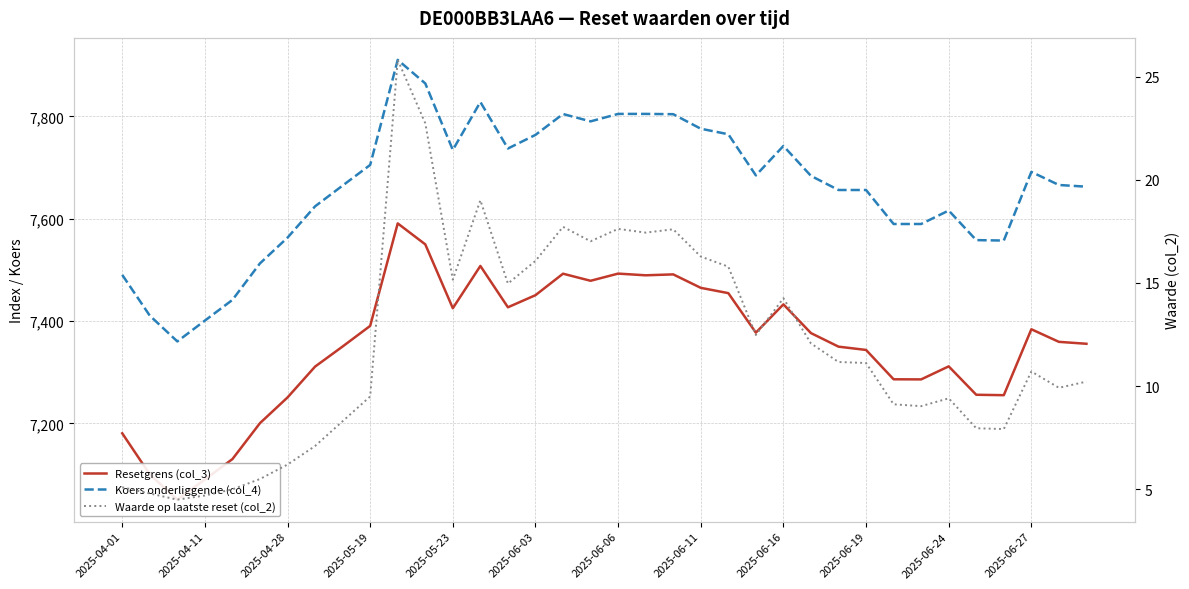

Reading left to right, list all the values displayed in this chart.

Resetgrens (col_3): 7180.5	7100.2	7050.8	7090.3	7130.1	7200.4	7250.6	7310.9	7350.2	7390.5	7590.8	7549.9	7425.0	7507.7	7426.8	7450.5	7492.5	7478.7	7492.7	7489.4	7491.2	7464.9	7454.5	7377.3	7432.6	7376.4	7349.9	7343.4	7286.1	7285.9	7311.4	7255.8	7255.0	7383.9	7359.3	7355.5
Koers onderliggende (col_4): 7490.2	7410.5	7360.1	7400.8	7441.3	7512.7	7563.0	7624.2	7664.8	7705.1	7910.5	7864.4	7734.4	7828.1	7737.2	7763.8	7804.7	7790.3	7804.9	7804.9	7804.3	7775.9	7765.1	7684.7	7742.2	7683.7	7656.1	7656.1	7589.7	7589.7	7616.0	7558.2	7557.3	7691.6	7665.9	7662.6
Waarde op laatste reset (col_2): 5.1	4.8	4.5	4.7	5.0	5.5	6.2	7.1	8.3	9.5	25.8	22.7	15.2	19.0	15.0	16.1	17.7	17.0	17.6	17.4	17.6	16.3	15.8	12.5	14.3	12.1	11.2	11.1	9.1	9.0	9.4	8.0	7.9	10.7	9.9	10.2